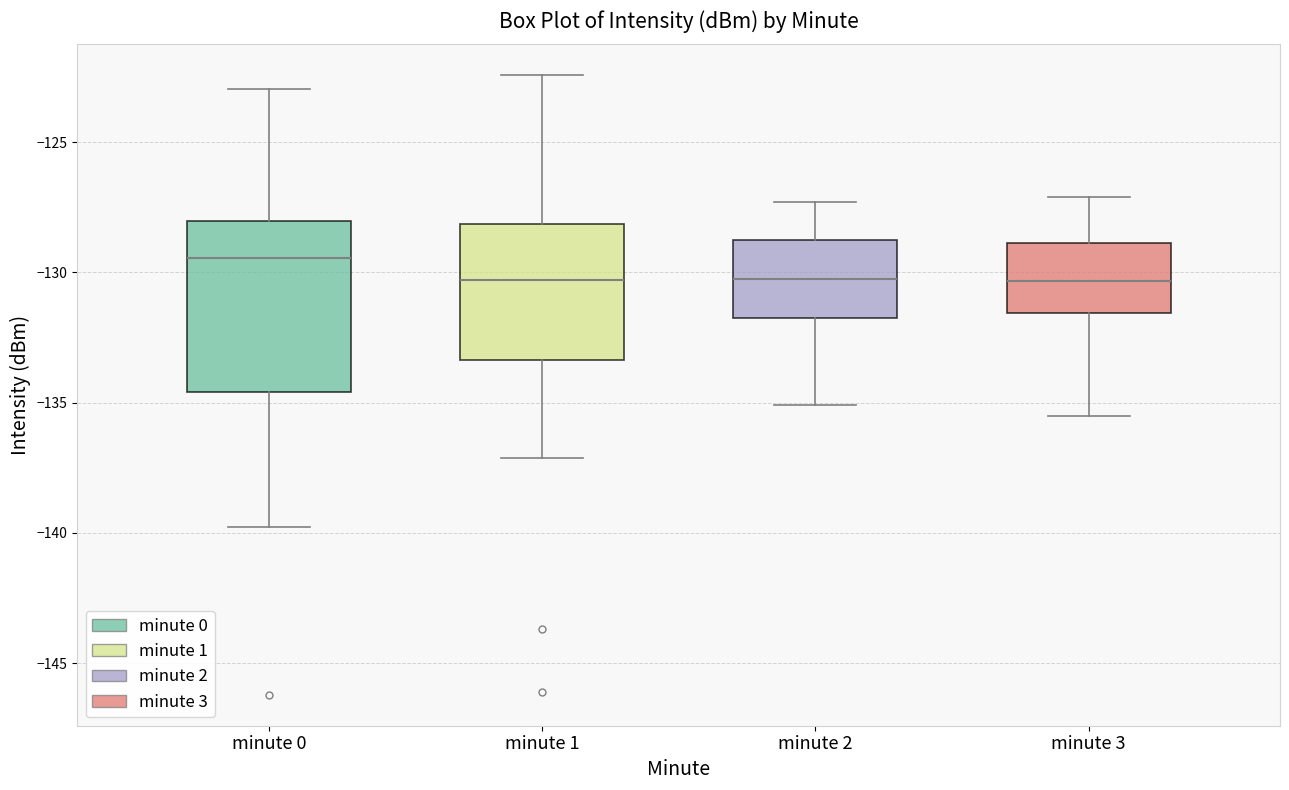

Which box's median line is the highest?

minute 0